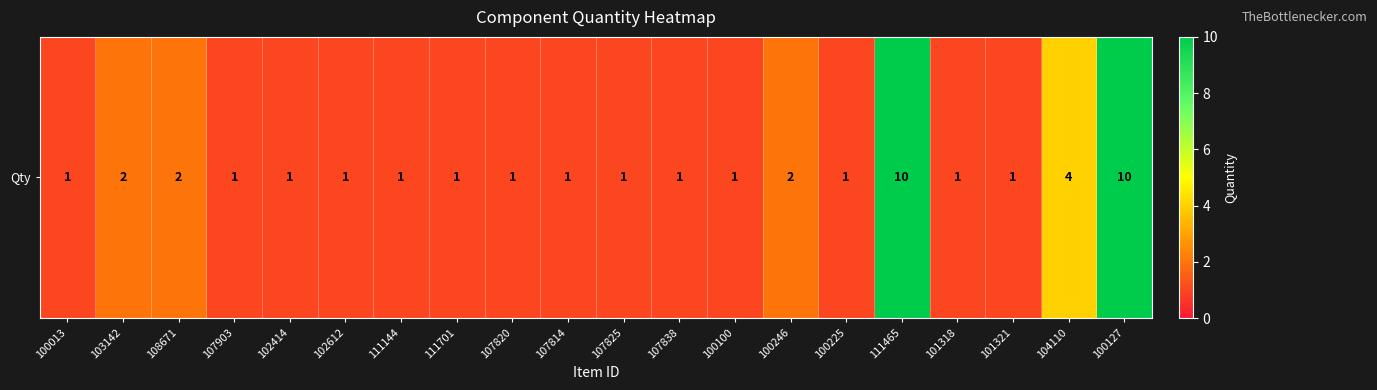

Reading left to right, what are all the values shown in this chart?

1	2	2	1	1	1	1	1	1	1	1	1	1	2	1	10	1	1	4	10